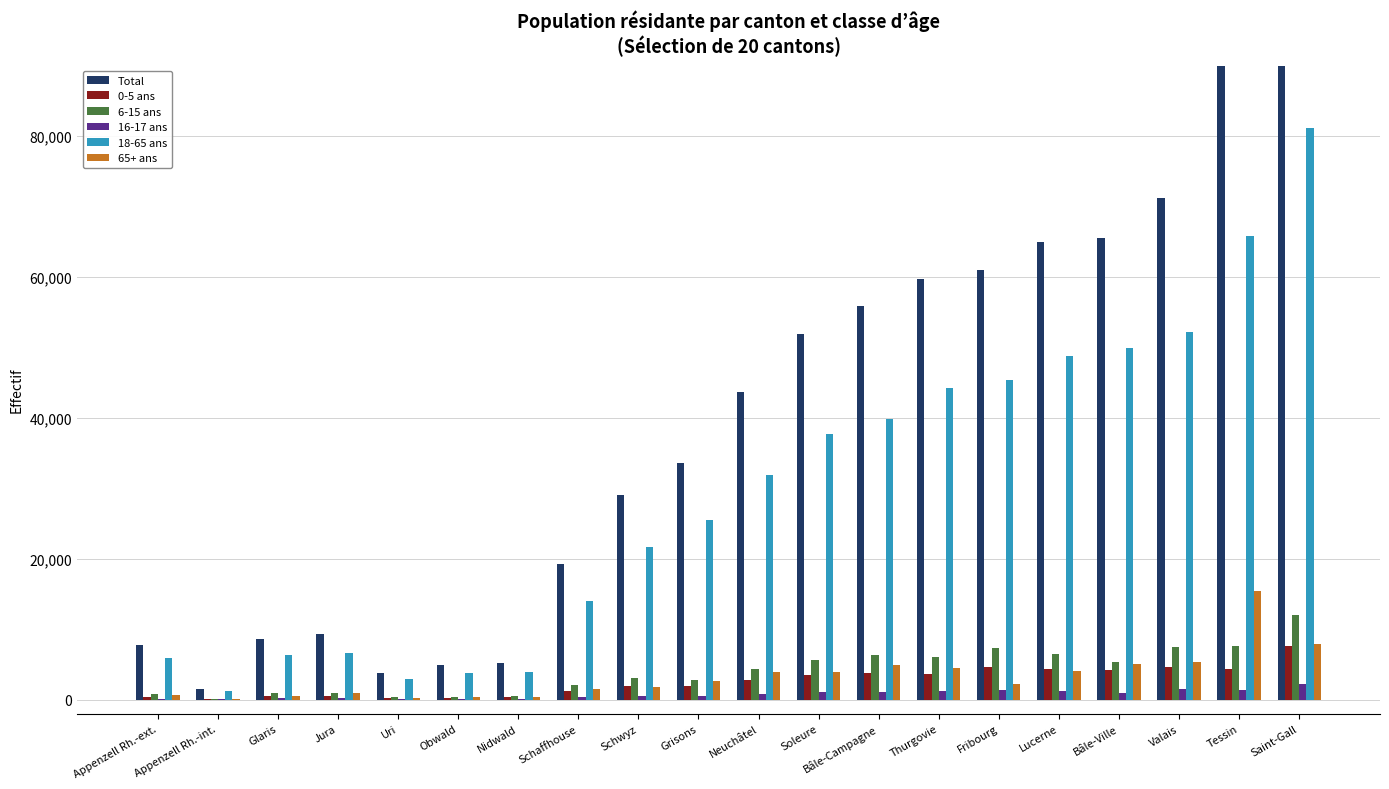

What is the label of the 7th bar from the left?

Nidwald